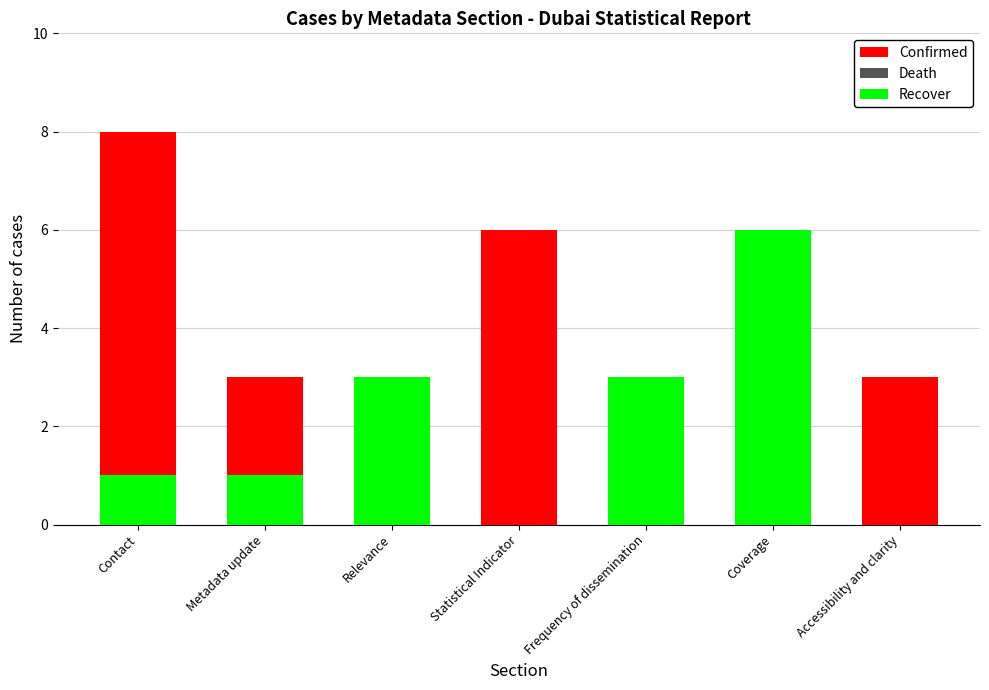

Between Metadata update and Contact, which is larger?

Contact